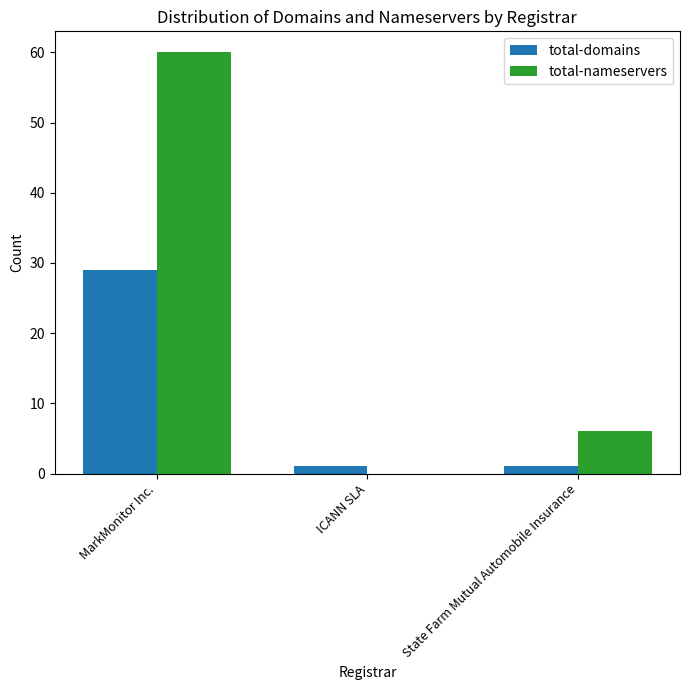

Which series changed the most between ICANN SLA and State Farm Mutual Automobile Insurance?

total-nameservers